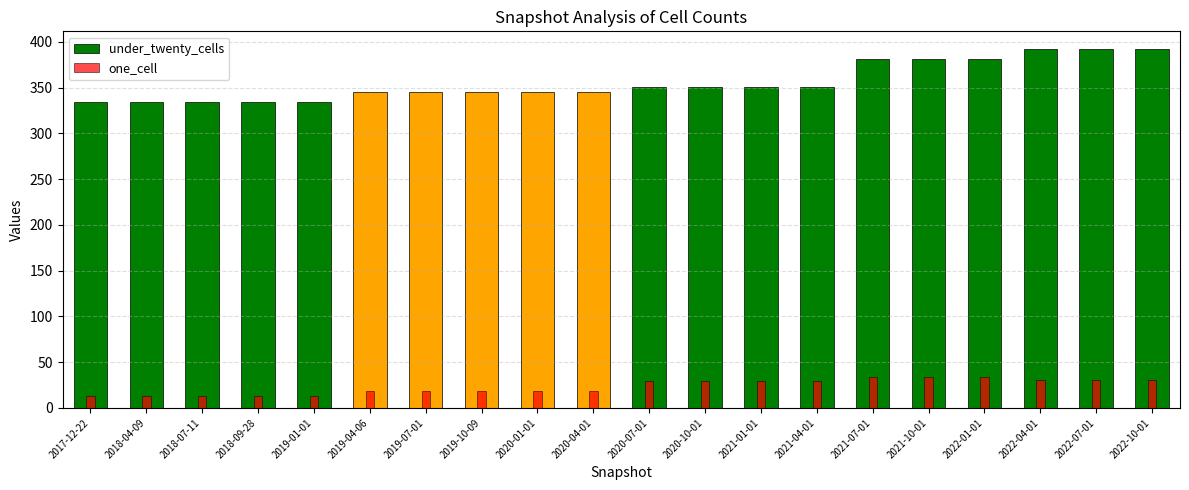

At which category is the sum across all series the highest?

2022-04-01